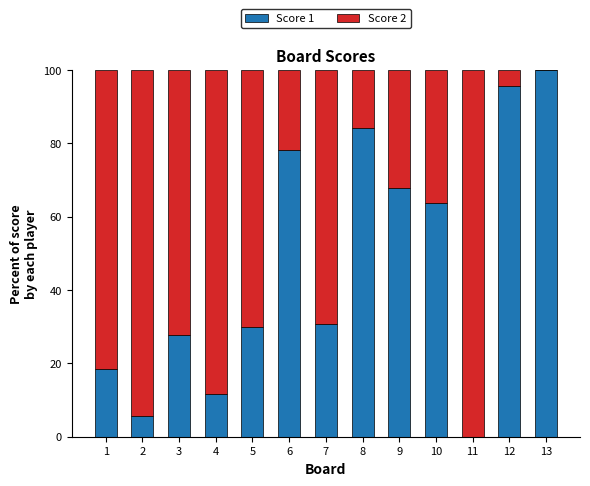

At which label does Score 1 reach its peak?

13